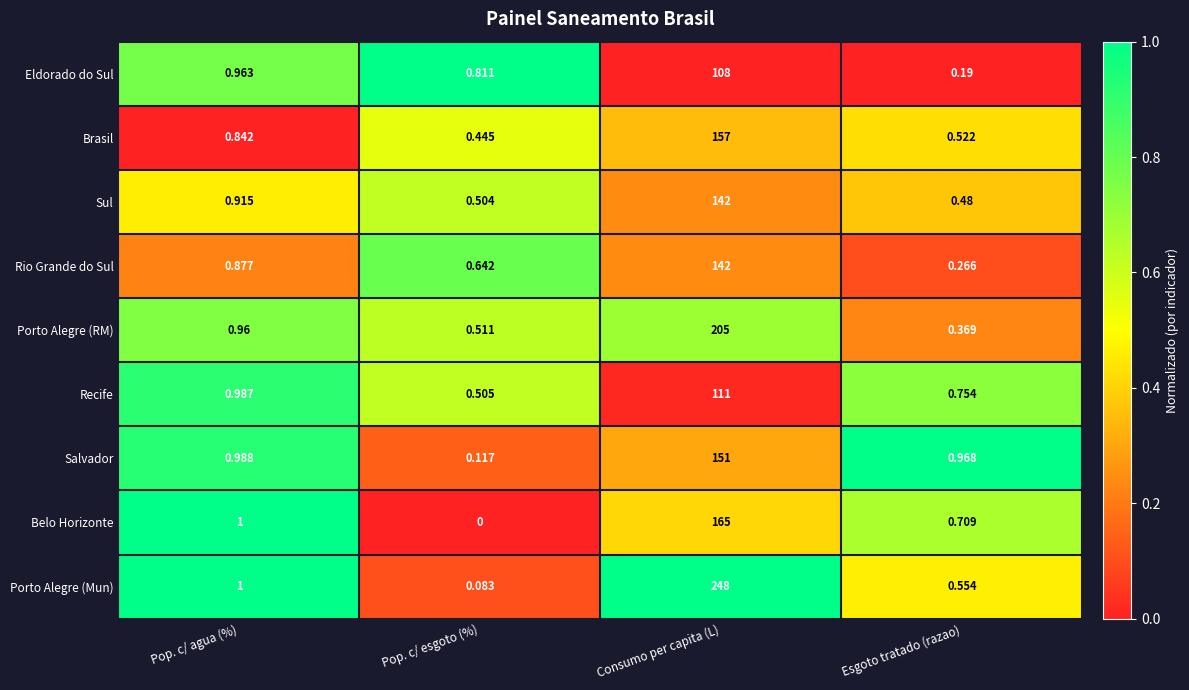

List the labels in order of Brasil value, smallest first.

Pop. c/ esgoto (%), Esgoto tratado (razao), Pop. c/ agua (%), Consumo per capita (L)